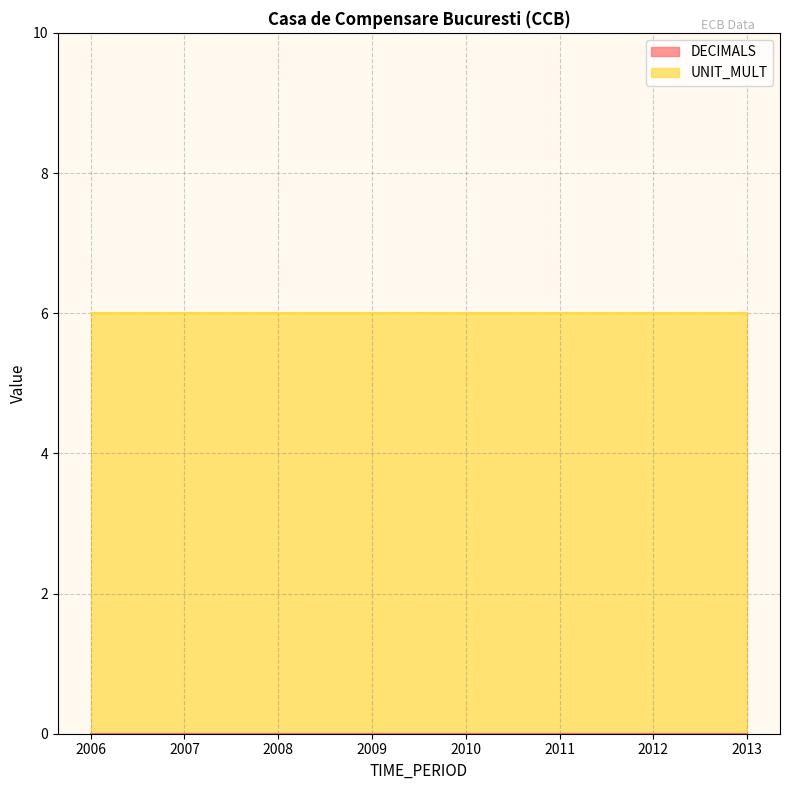

Reading right to left, transcribe all the data shown in this chart.

DECIMALS: 2013=0	2012=0	2011=0	2010=0	2009=0	2008=0	2007=0	2006=0
UNIT_MULT: 2013=6	2012=6	2011=6	2010=6	2009=6	2008=6	2007=6	2006=6